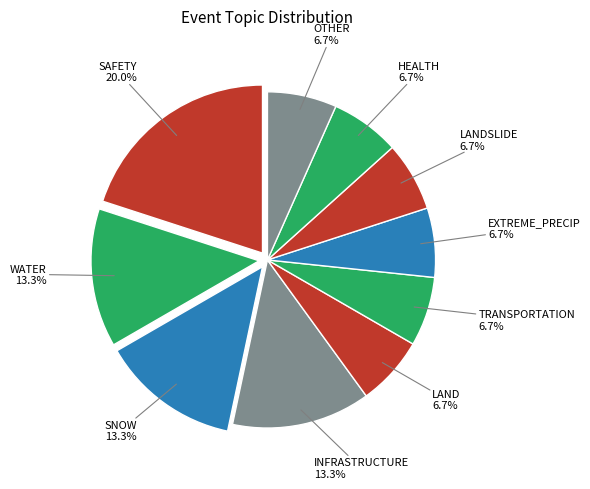

True or false: LAND accounts for 23% of the total.

False